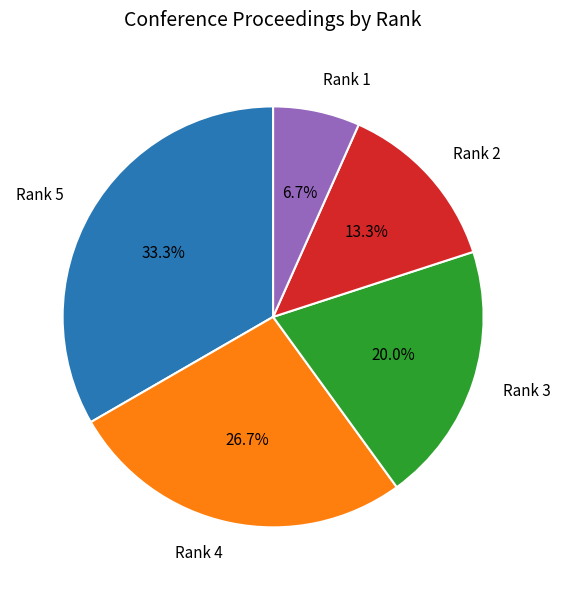

Which slice is the largest?

Rank 5